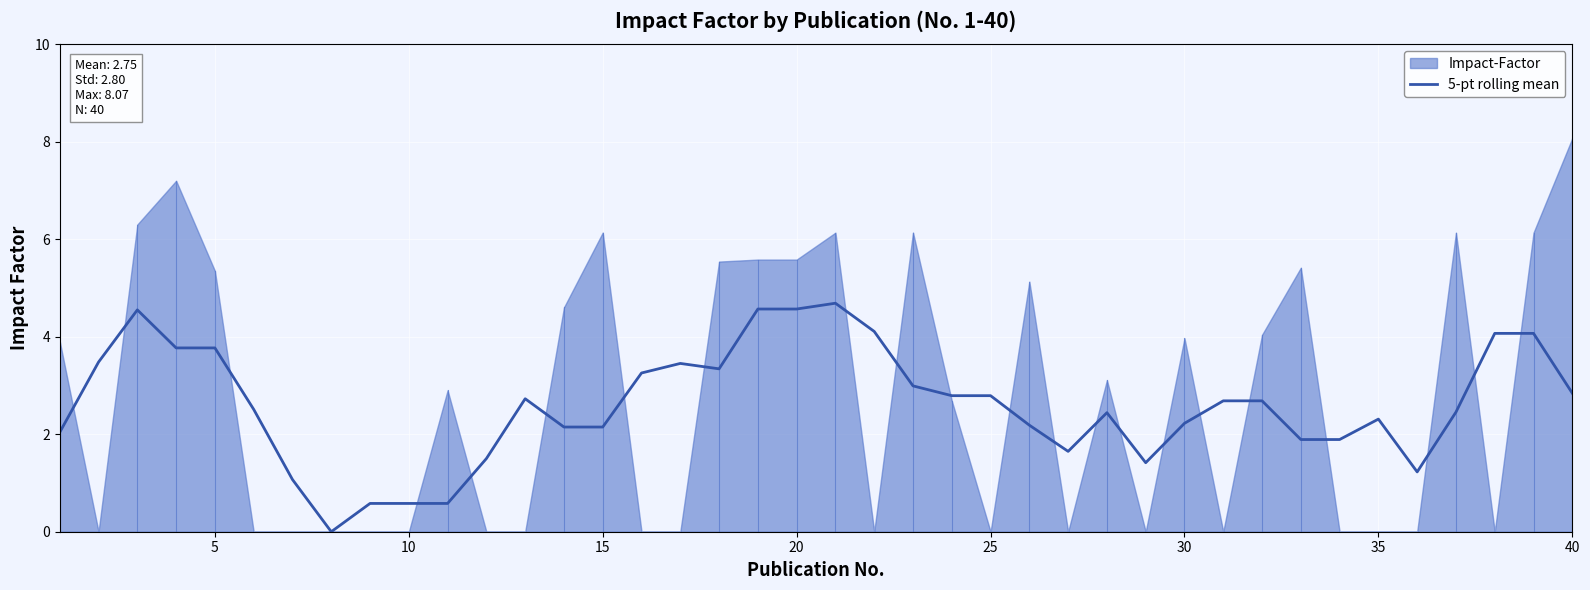

True or false: the data shows 0.8 at 10.

False